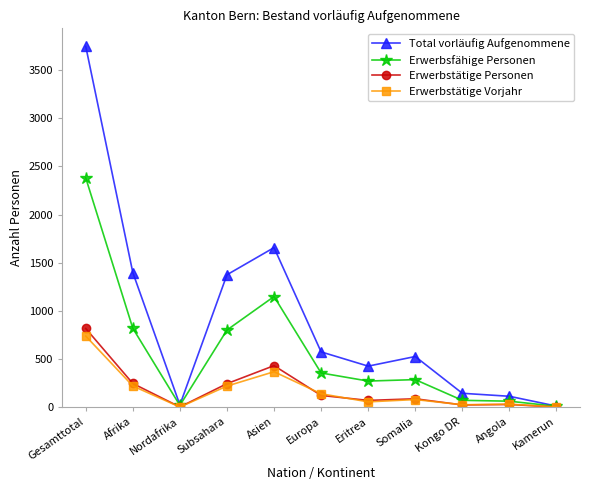

Which series has the largest total across all categories?

Total vorläufig Aufgenommene